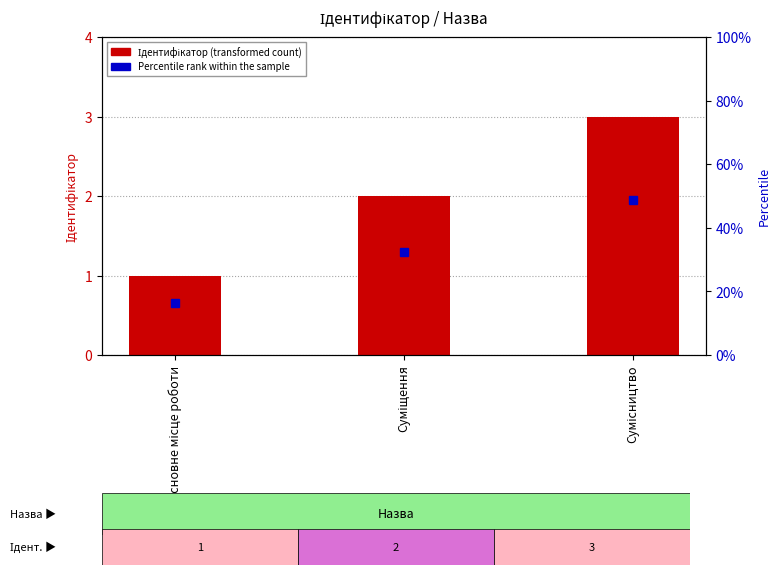

How many series are shown in this chart?

1